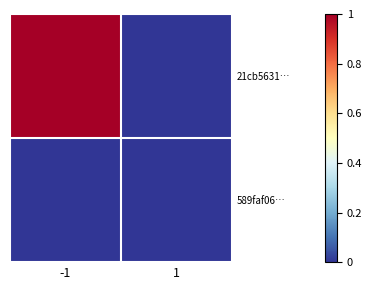

List the series in order of their peak value, lowest first.

589faf06…, 21cb5631…